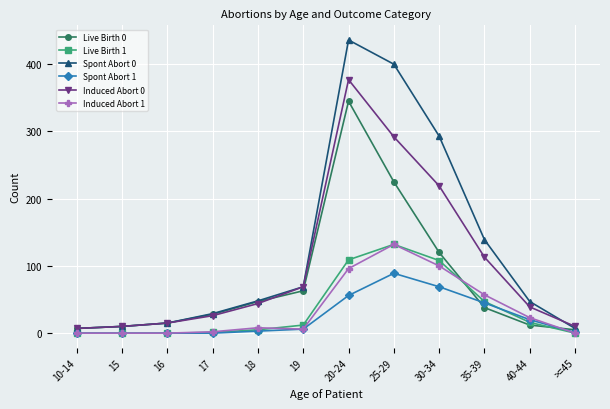

Which series has the widest spread of values?

Spont Abort 0